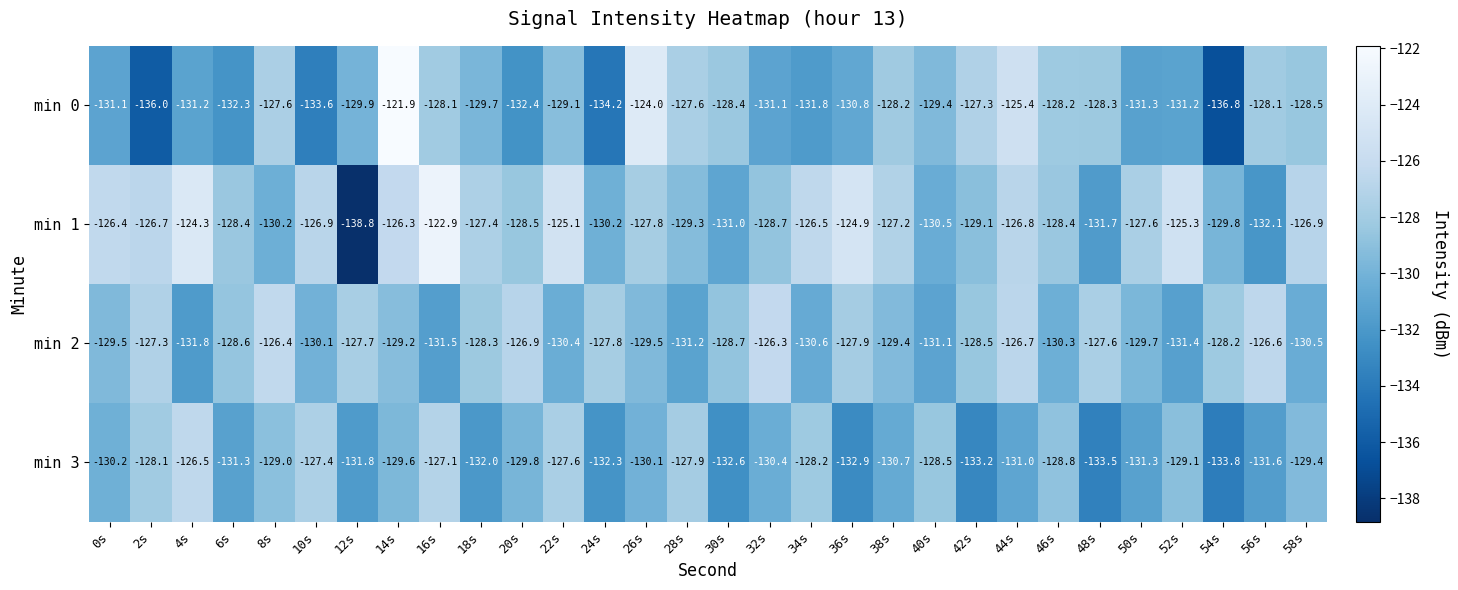

Which series has the largest range (max minus min)?

min 1